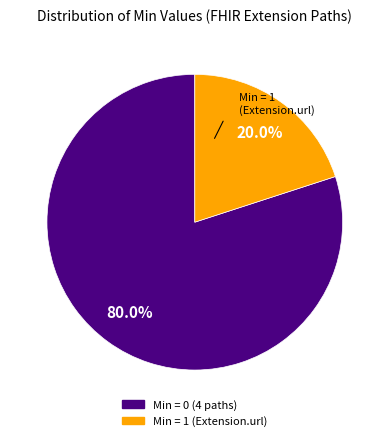

Does any single category account for the majority?

Yes